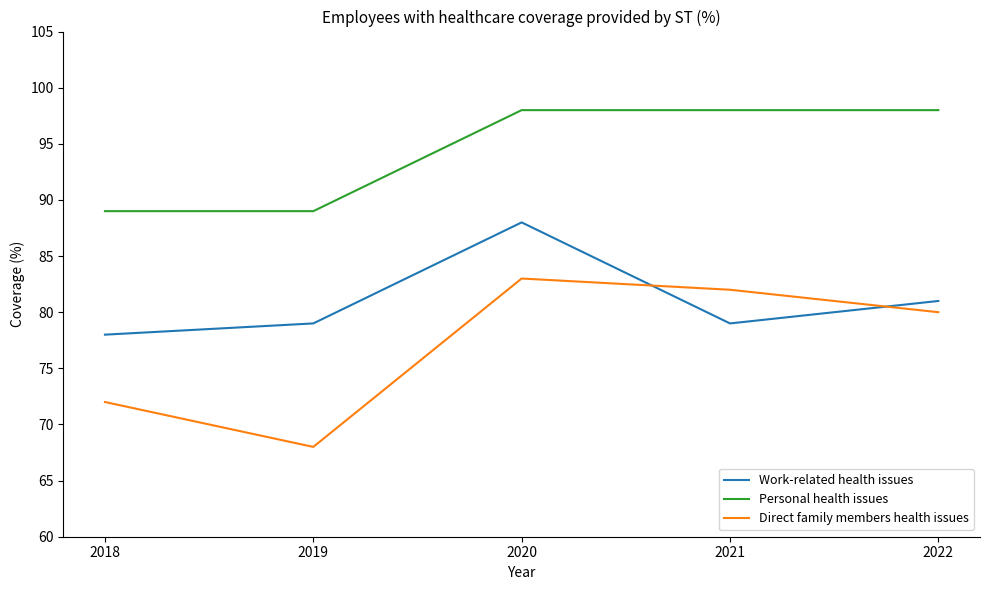

List the series in order of their overall mean, highest first.

Personal health issues, Work-related health issues, Direct family members health issues